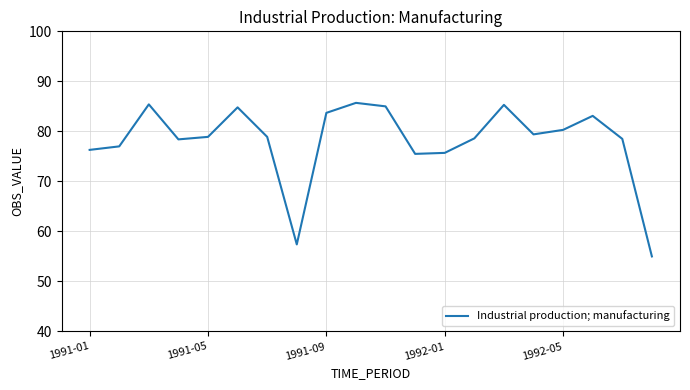

What is the difference between the maximum and minimum values?

30.7